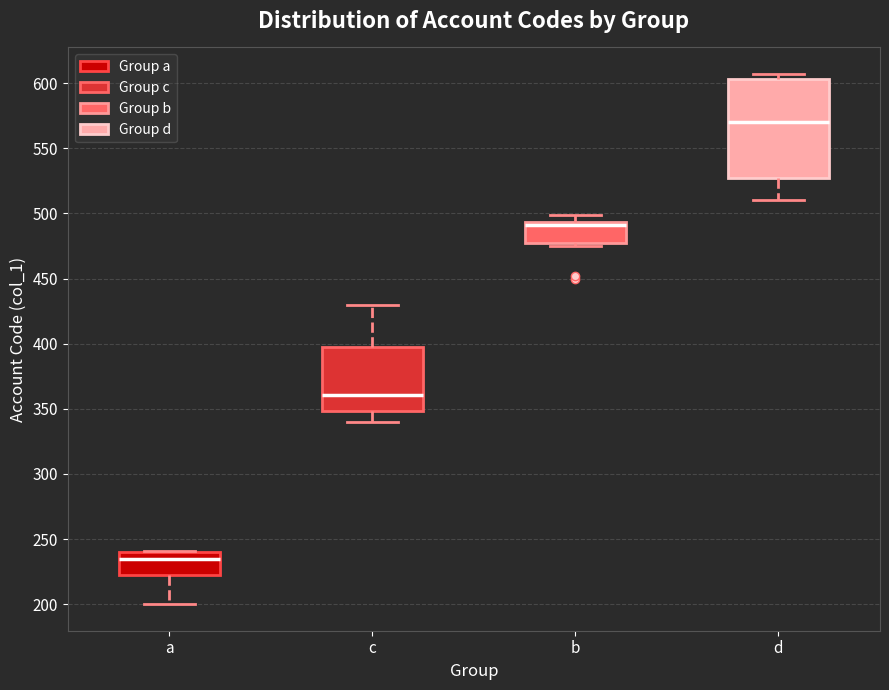

Which box is the tallest, from its lower edge to its upper edge?

d